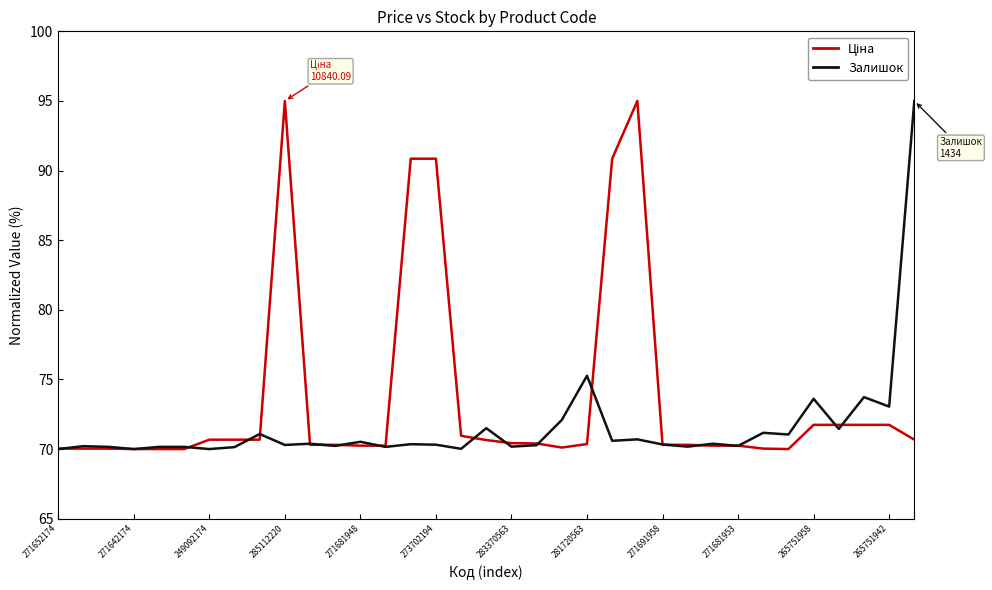

What is the smallest value displayed?

70.0